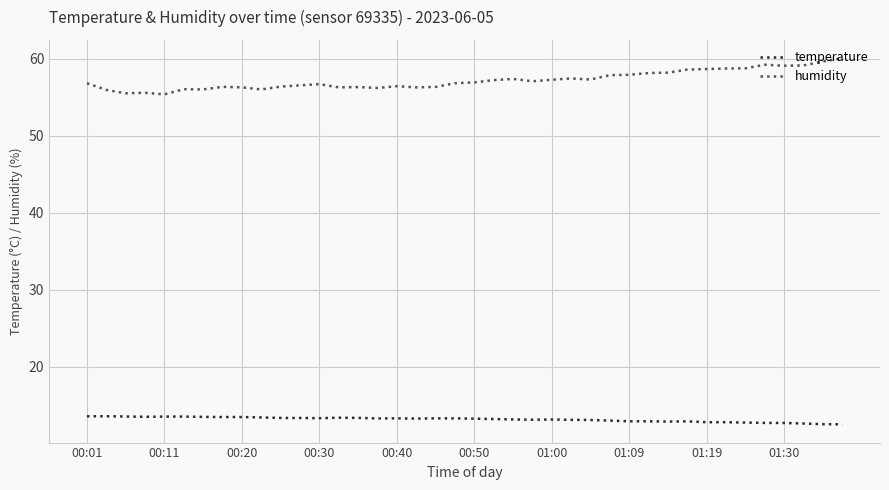

What is the difference between the maximum and second lowest values in the temperature series?

1.0